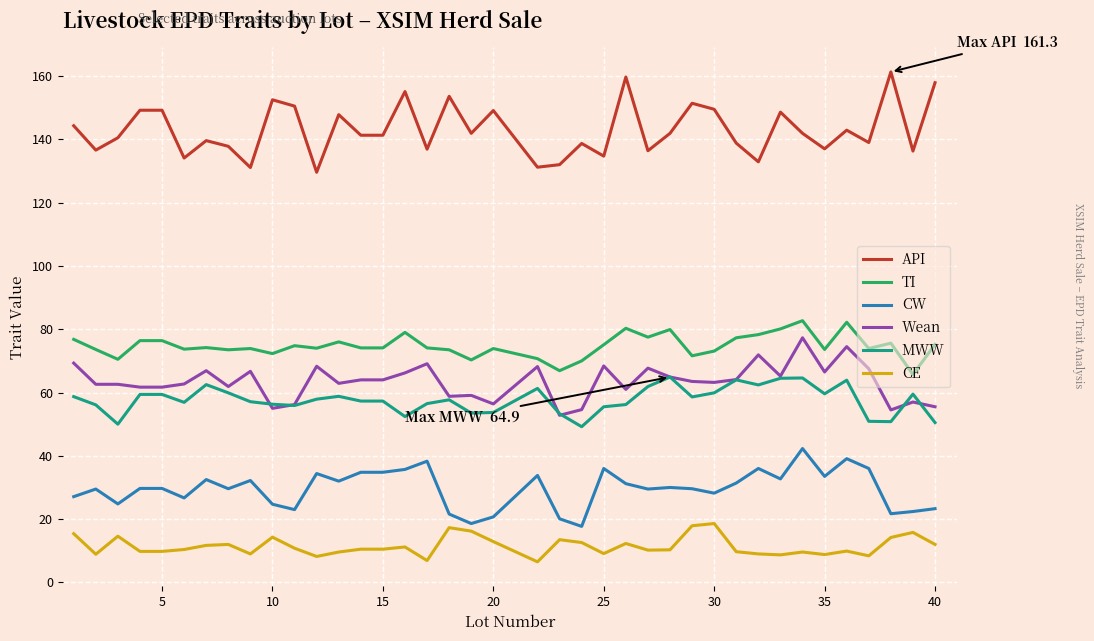

Is this an area chart (filled region under the line)?

No